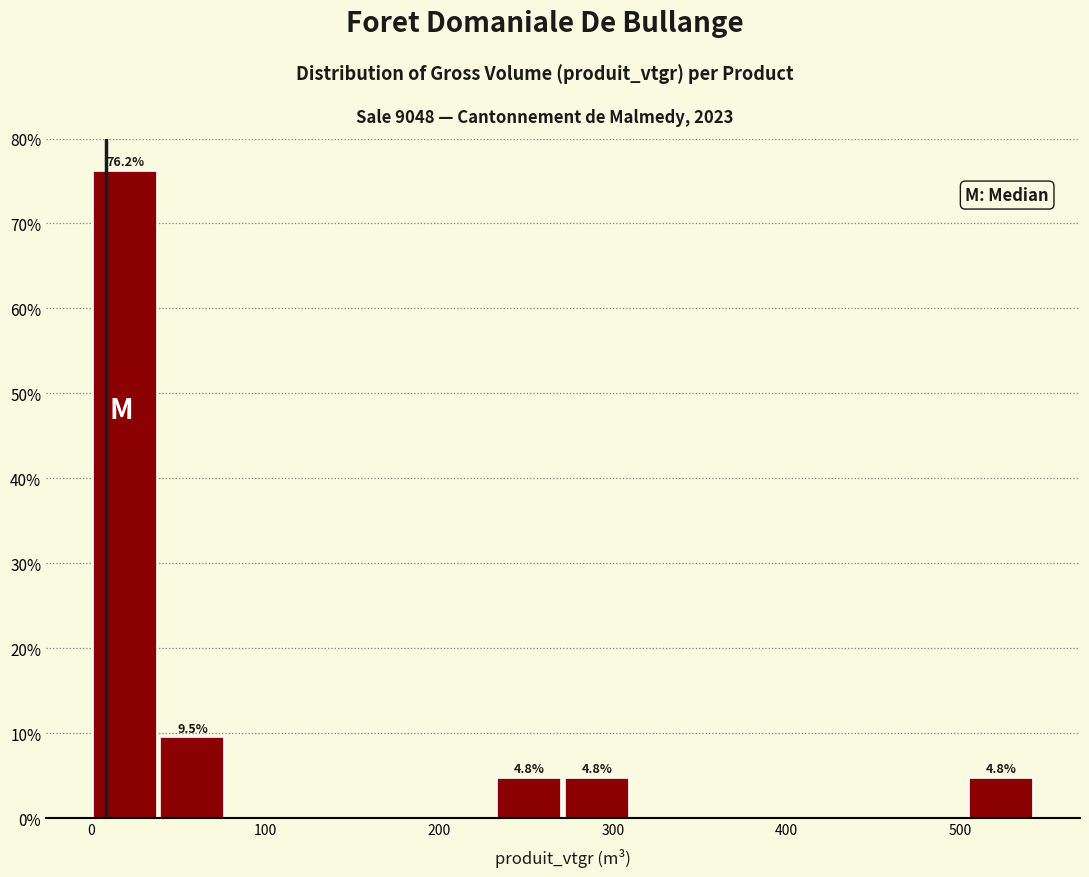

Around what value on the x-axis is the tallest bar? Give the approximate position of its centre, as read against the axis.

20